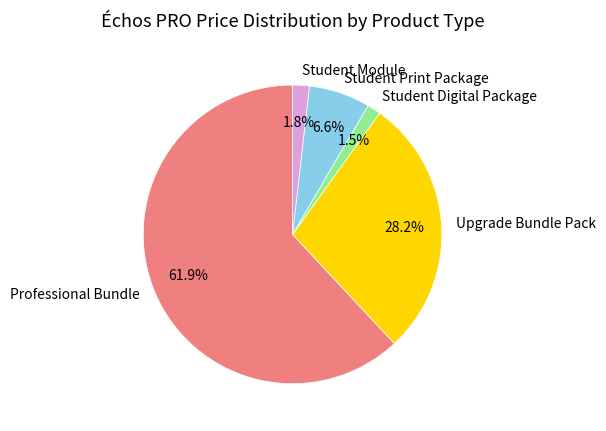

Is the sum of Student Print Package and Student Digital Package greater than half?

No